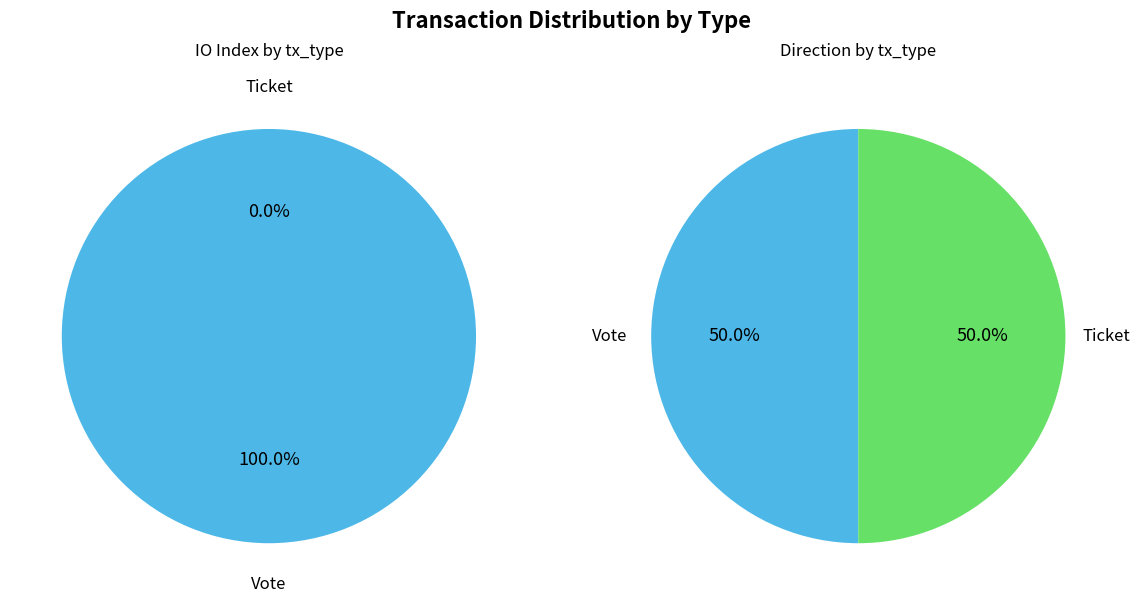

Which has a higher value, Ticket or Vote?

Vote